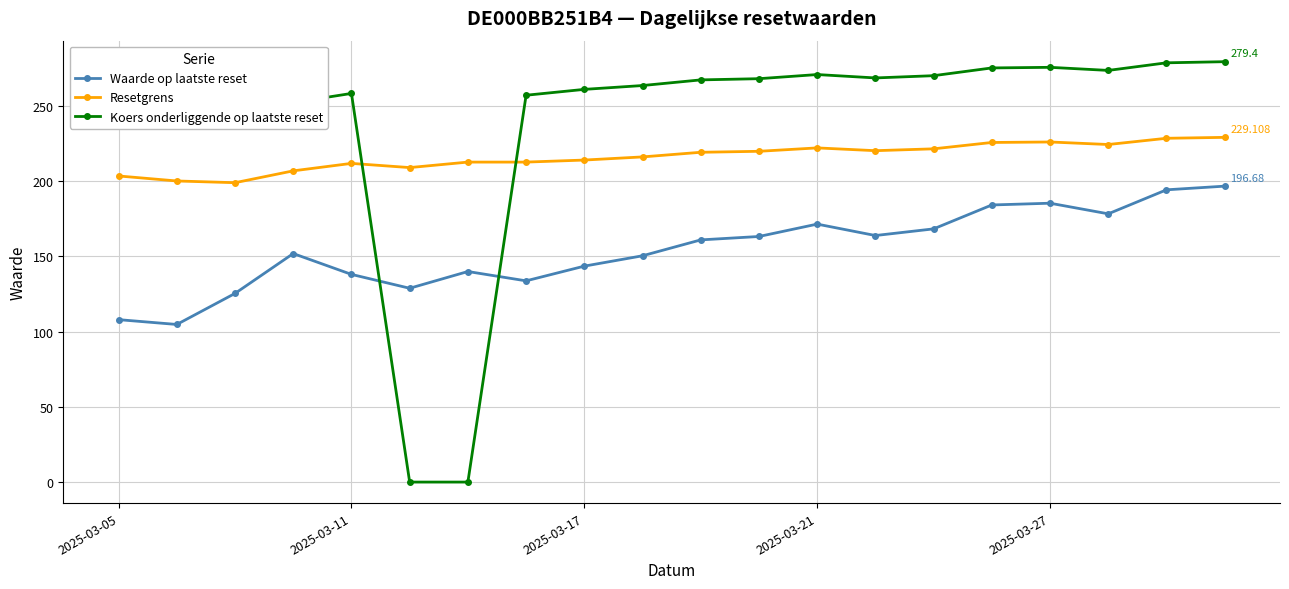

Rank the series by their average value, from highest to lowest.

Koers onderliggende op laatste reset, Resetgrens, Waarde op laatste reset